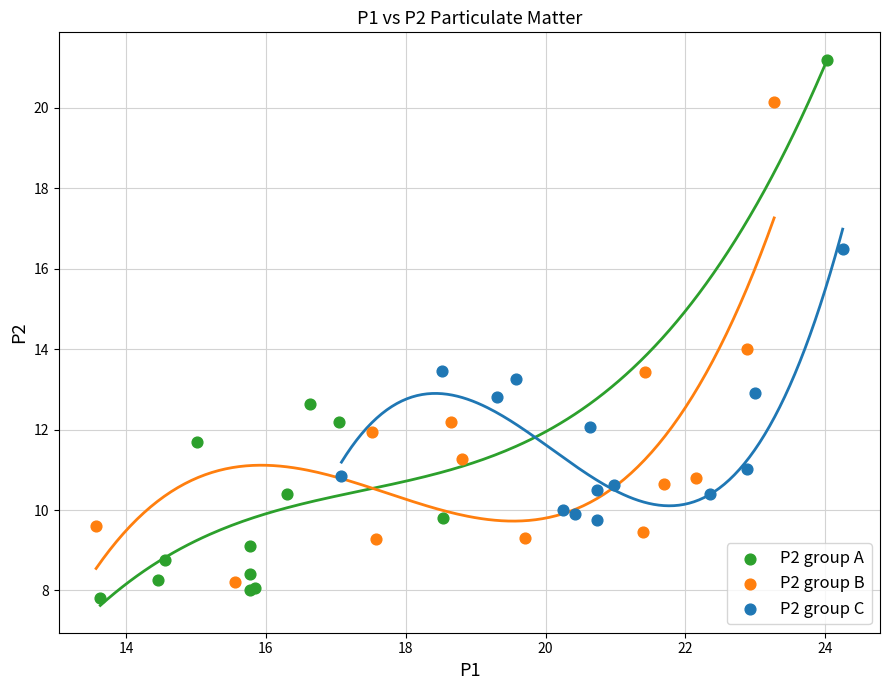

Which series has the largest Y range (max minus min)?

P2 group A